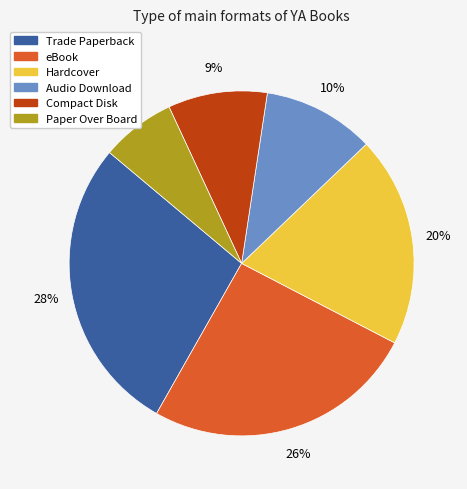

Does eBook account for over 50% of the chart?

No